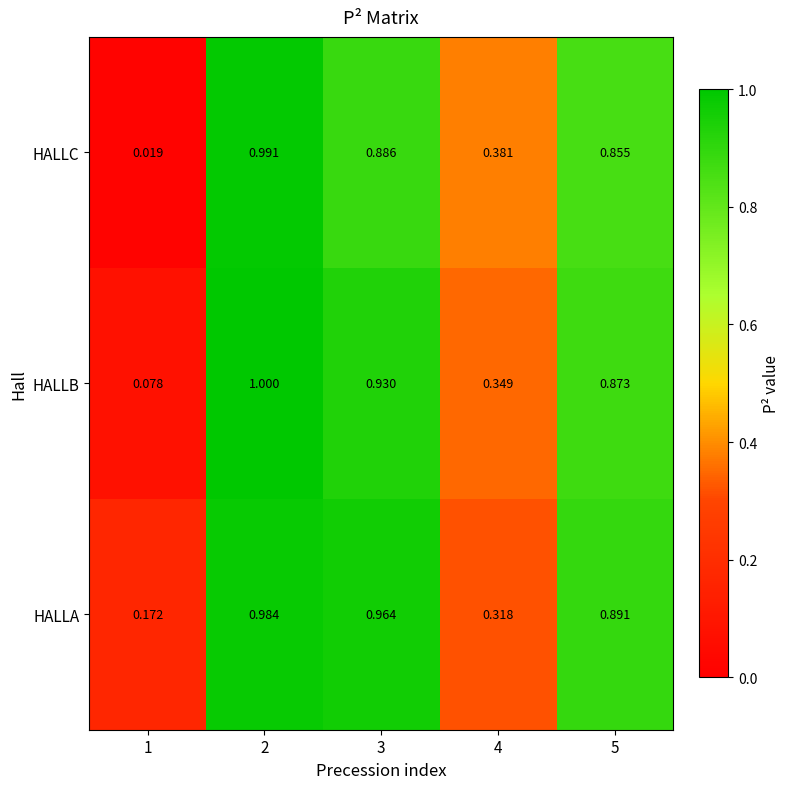

Rank the series by their average value, from lowest to highest.

HALLC, HALLB, HALLA